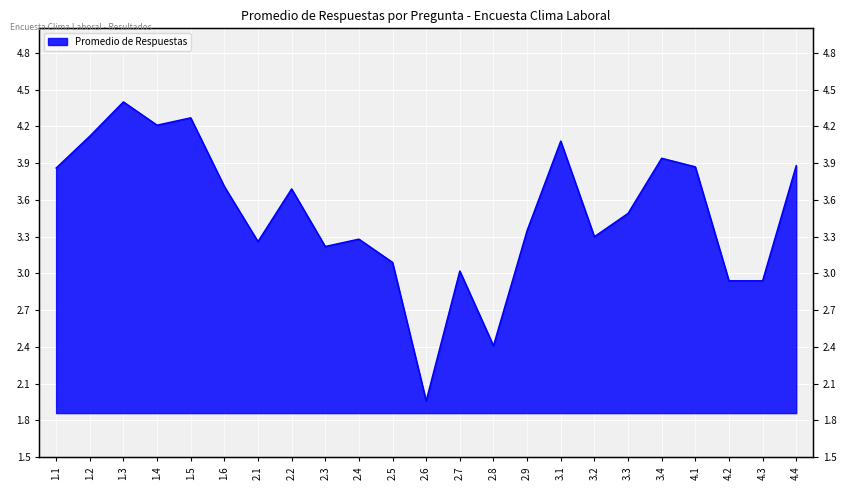

What is the smallest value displayed?

2.0